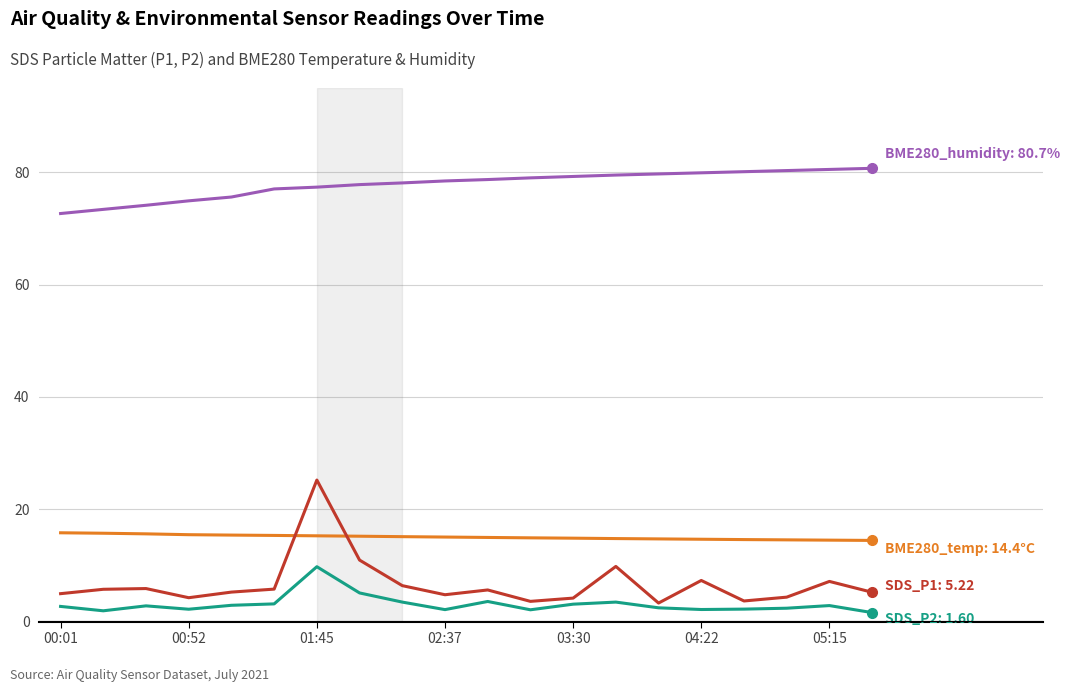

What is the greatest value displayed?

80.7